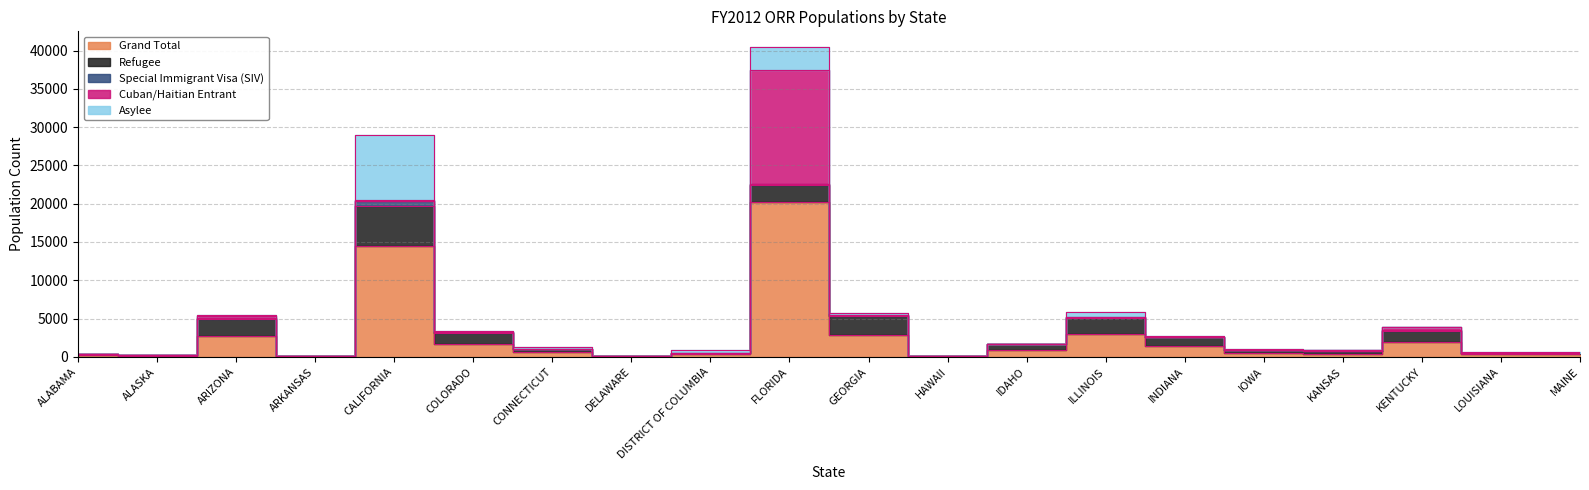

How many interior local valleys does the Special Immigrant Visa (SIV) series have?

6